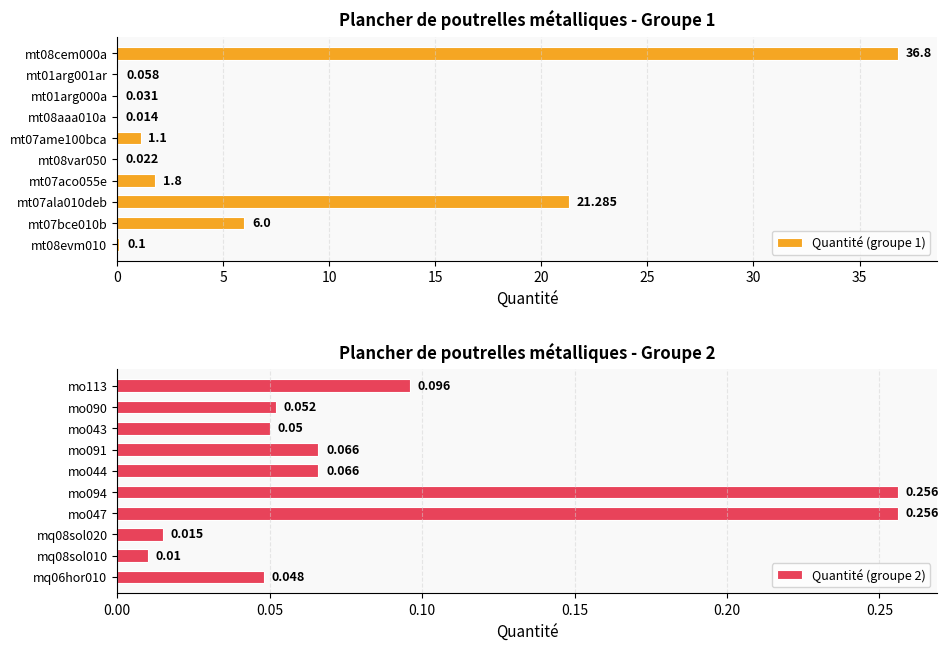

Which series has the largest total across all categories?

Quantité (groupe 1)